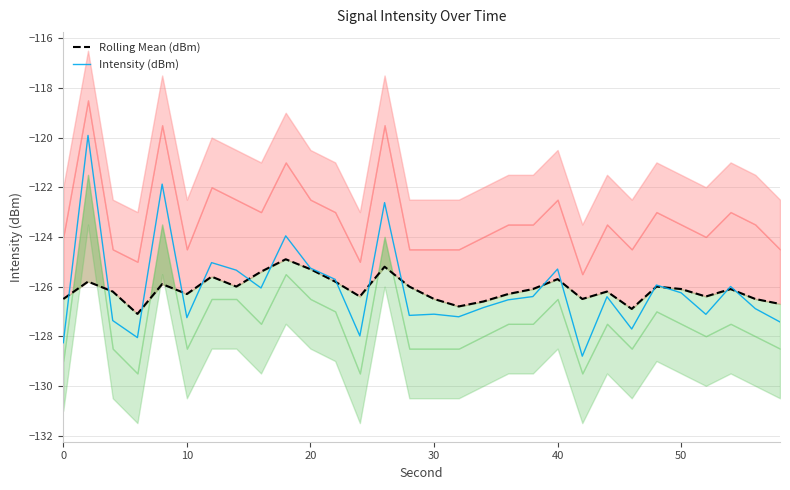

What is the difference between the highest and lowest values at 20?

1.2